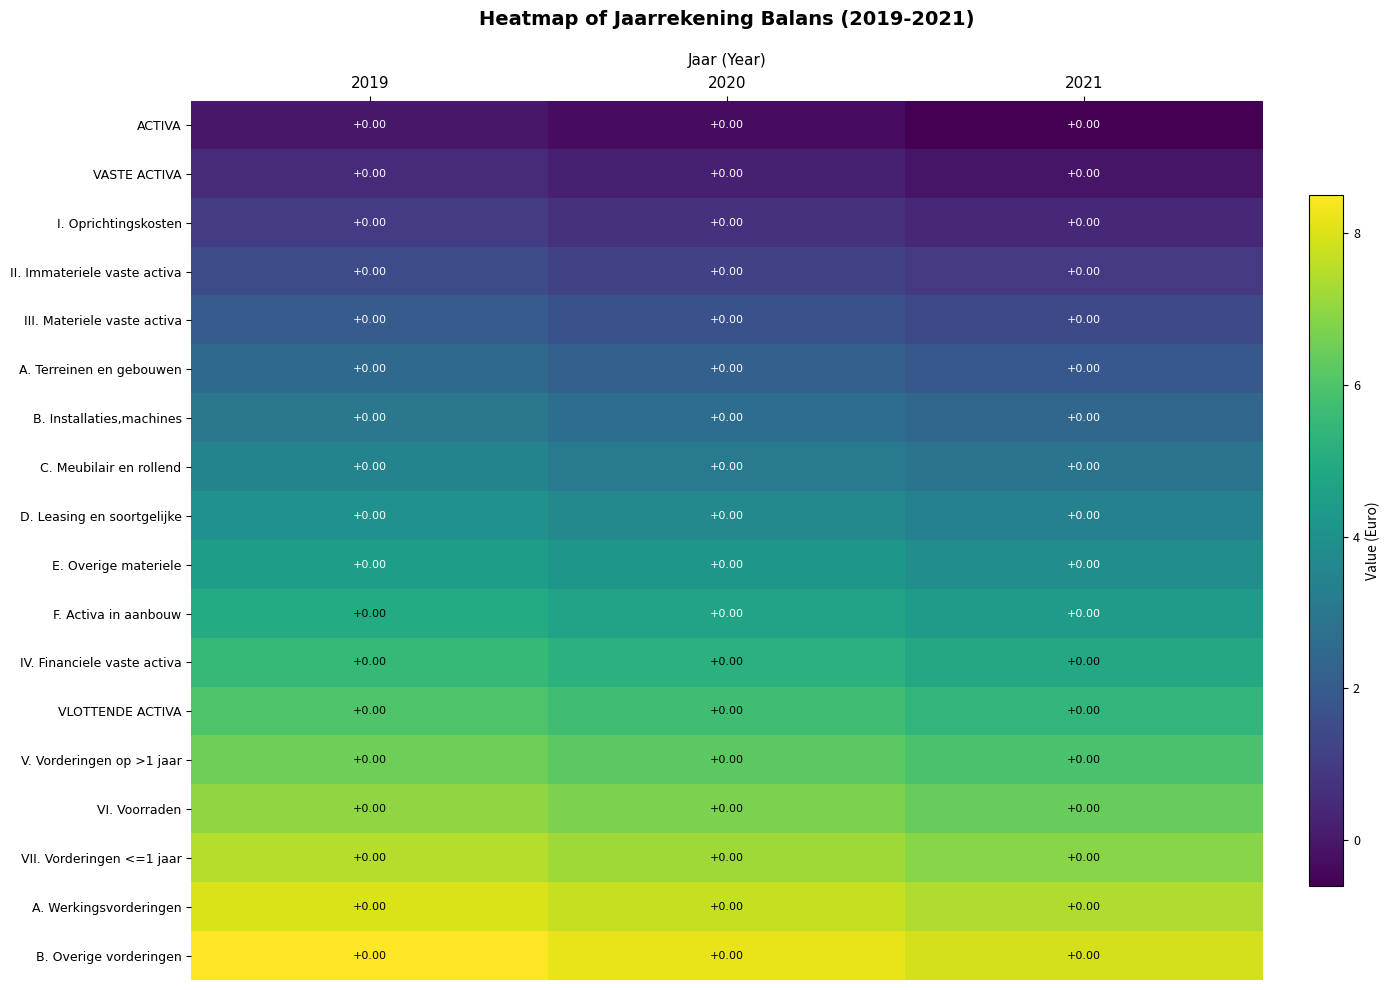

What is the highest value of the row_4 series?

2.0